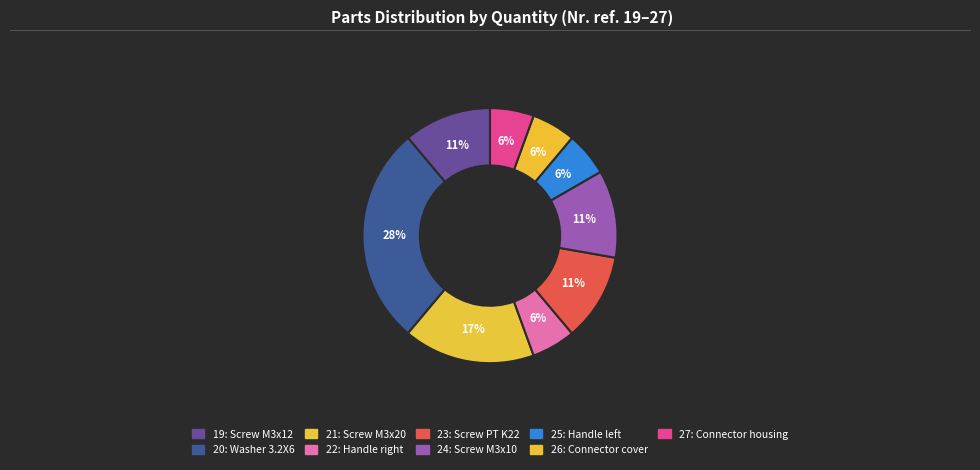

How many segments does this pie chart have?

9